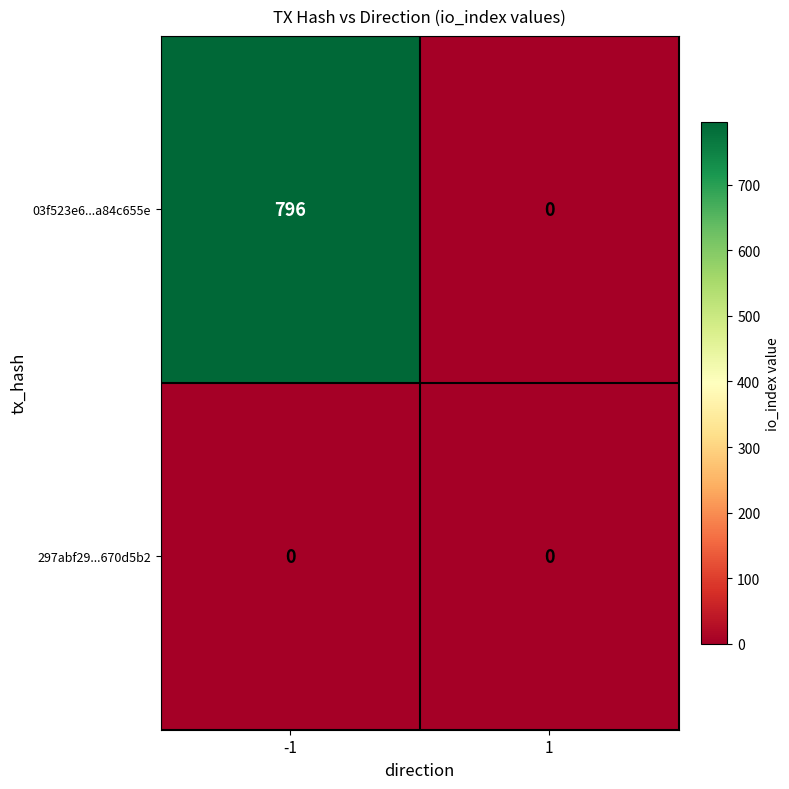

Rank the series at -1 from highest to lowest value.

03f523e6...a84c655e, 297abf29...670d5b2